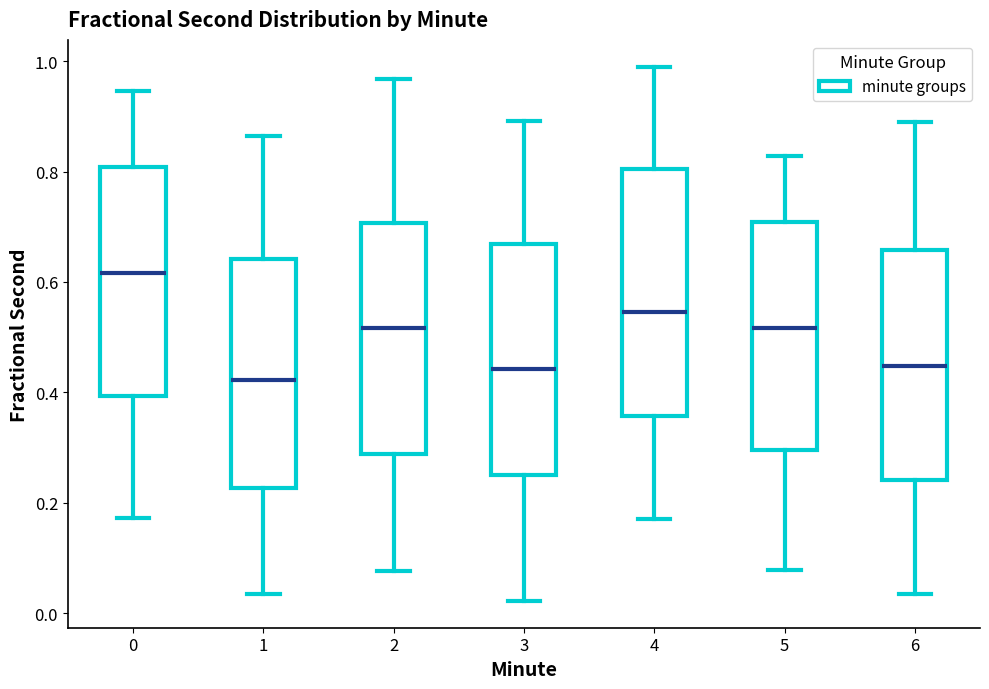

Comparing the boxes themselves (not the whiskers), which one is the tallest?

4